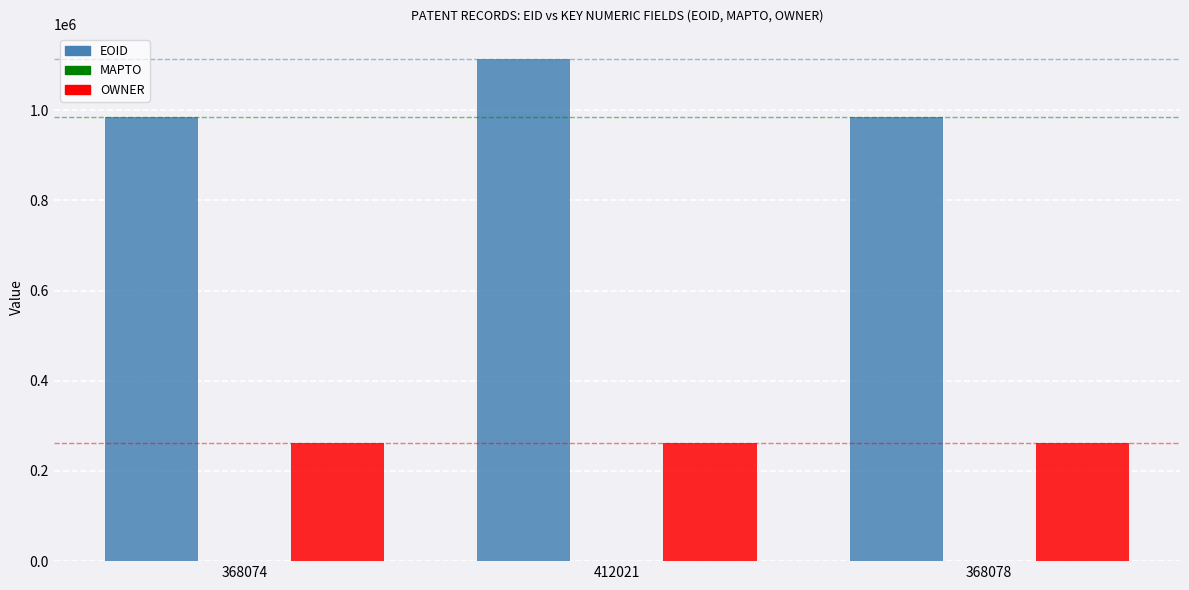

What is the difference between the maximum and minimum values in the EOID series?

128135